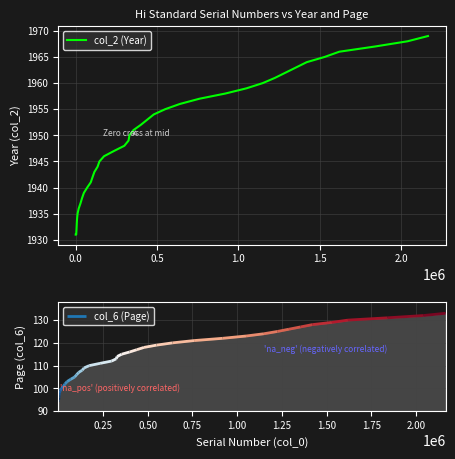

What is the maximum value for col_2 (Year)?

1969